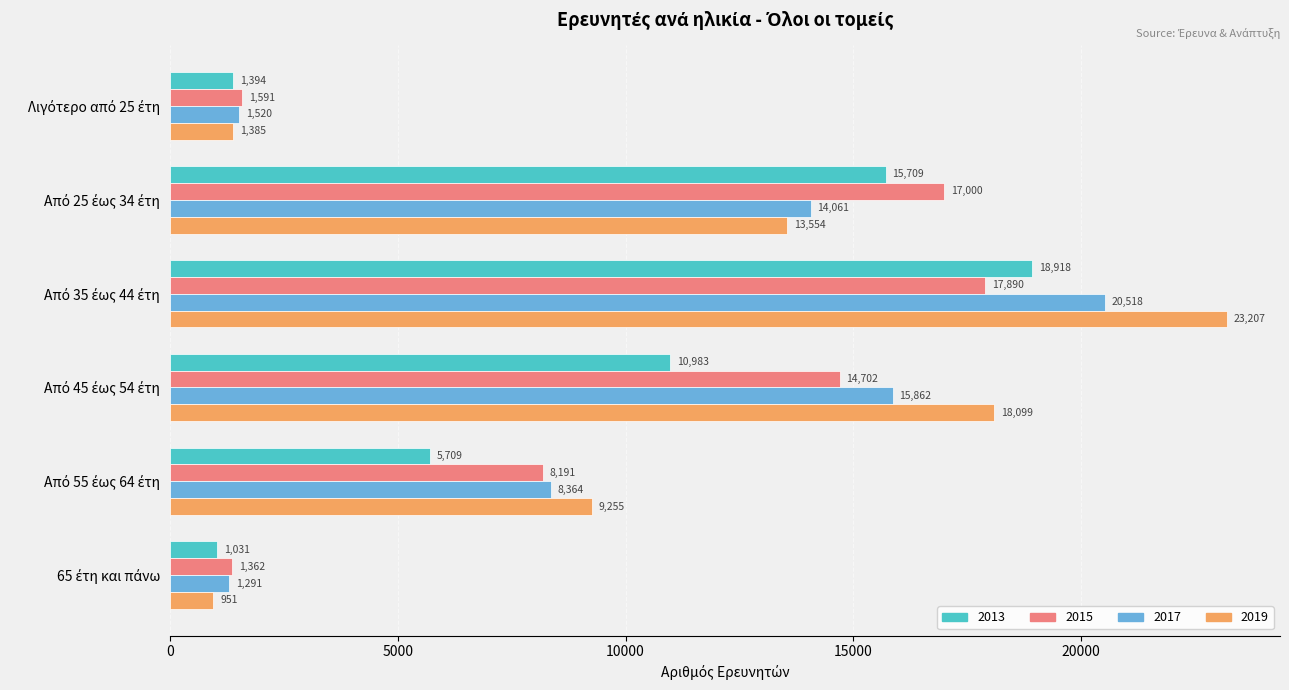

List the series in order of their peak value, lowest first.

2015, 2013, 2017, 2019